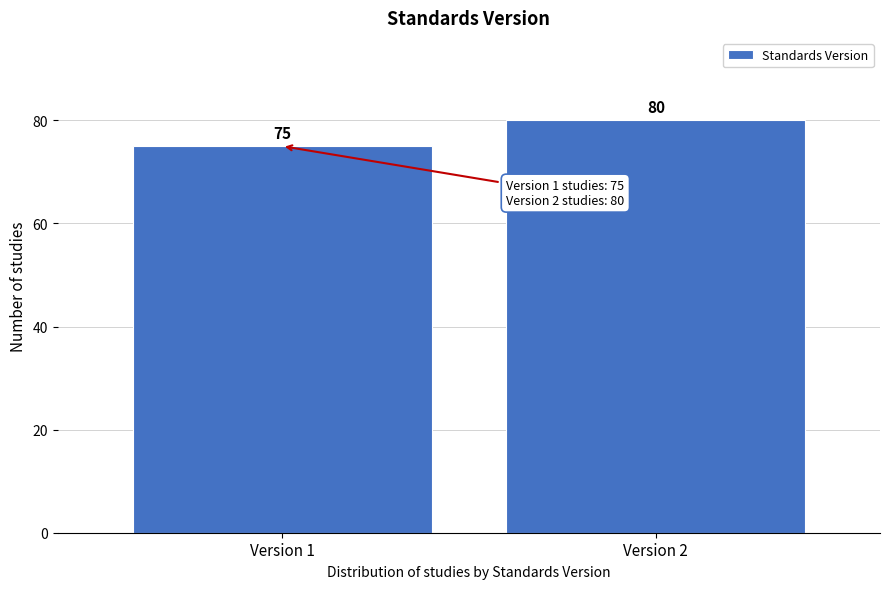

Reading right to left, extract all data points from this chart.

Version 2=80	Version 1=75